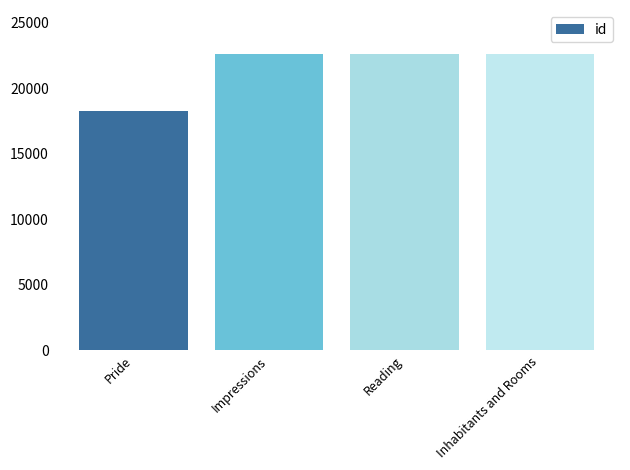

How many series are shown in this chart?

1